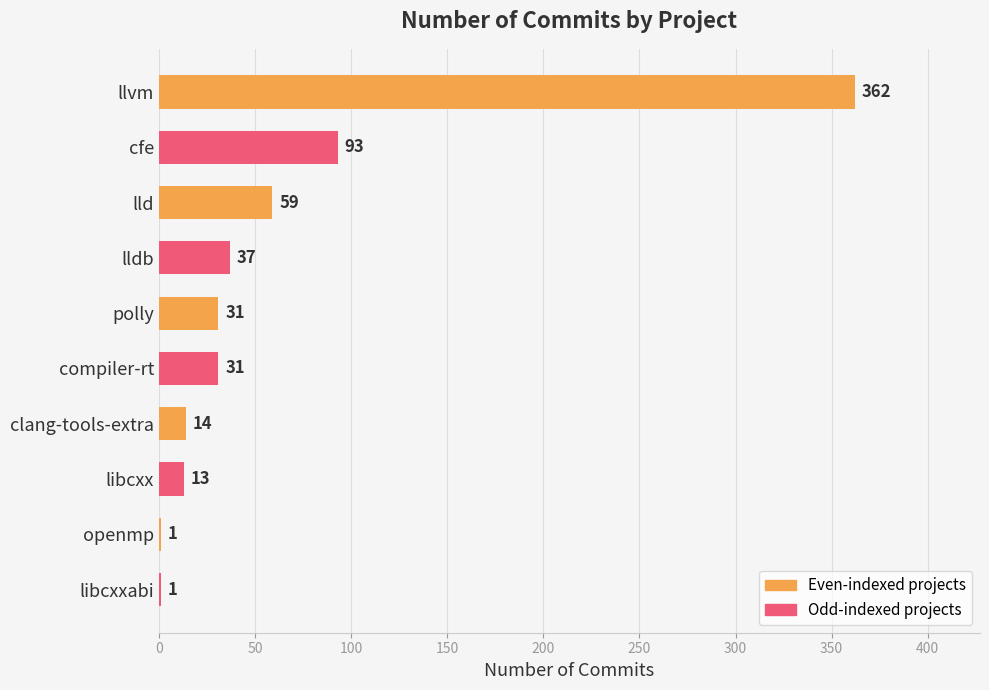

True or false: the data shows 21 at lldb.

False